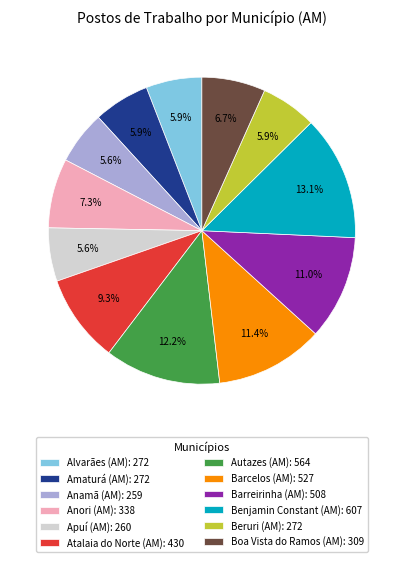

Which has a higher value, Atalaia do Norte (AM): 430 or Autazes (AM): 564?

Autazes (AM): 564